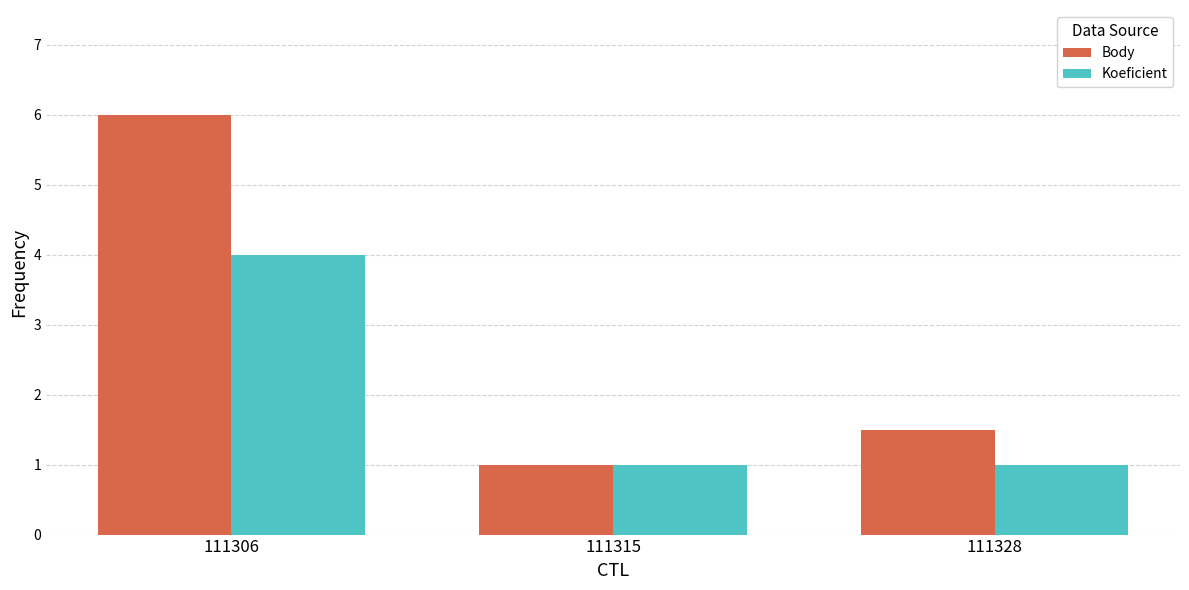

What is the value of the Koeficient bar at the 1st from the left?

4.0